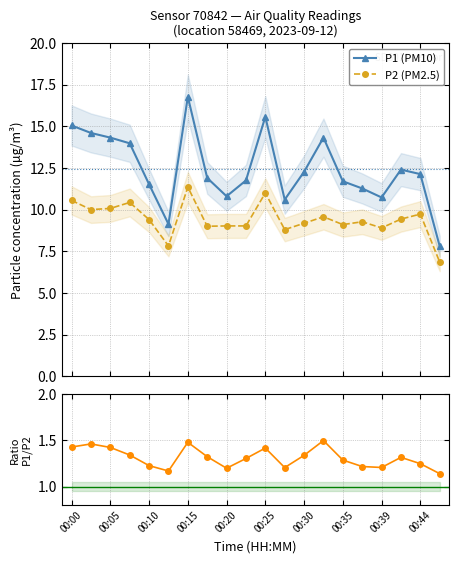

True or false: P1 (PM10) and P2 (PM2.5) cross at least once.

False